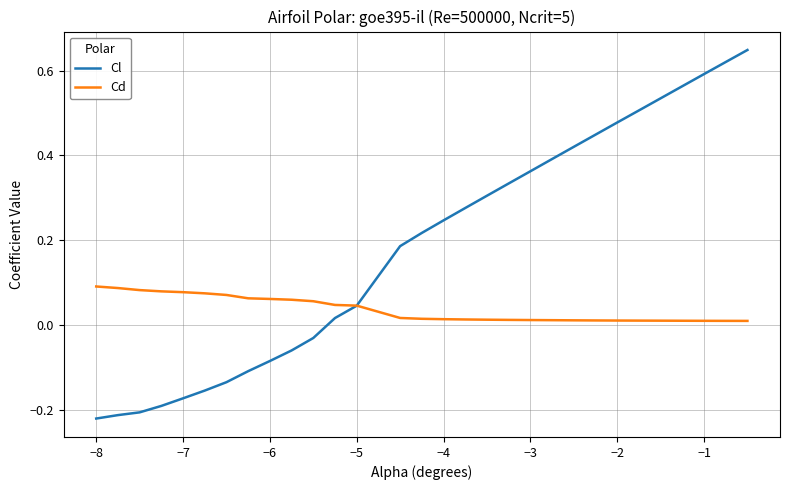

Rank the series by their maximum value, from lowest to highest.

Cd, Cl